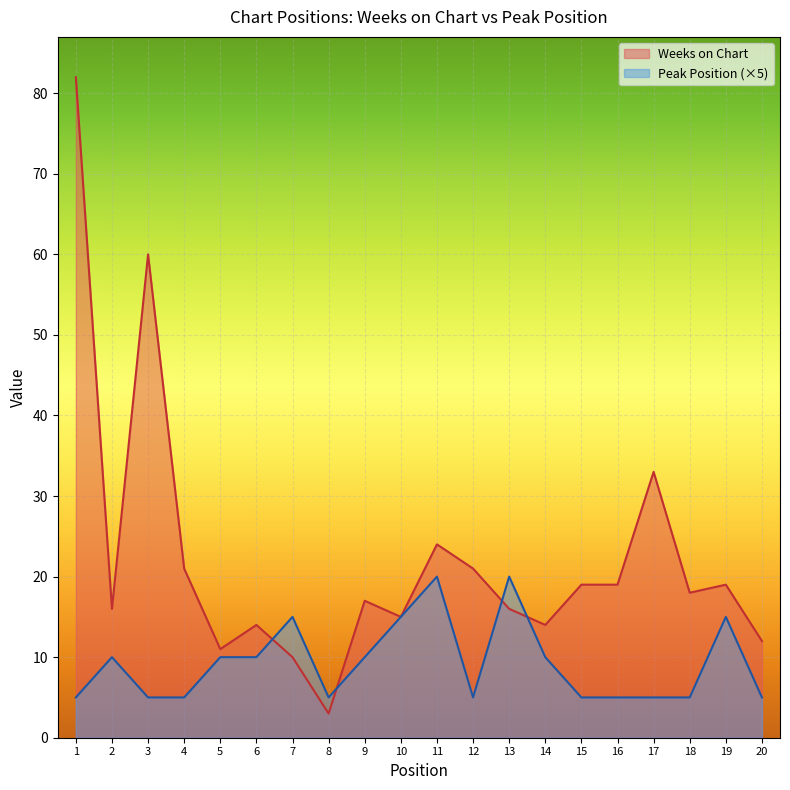

True or false: Peak Position and Weeks on Chart intersect in this chart.

True